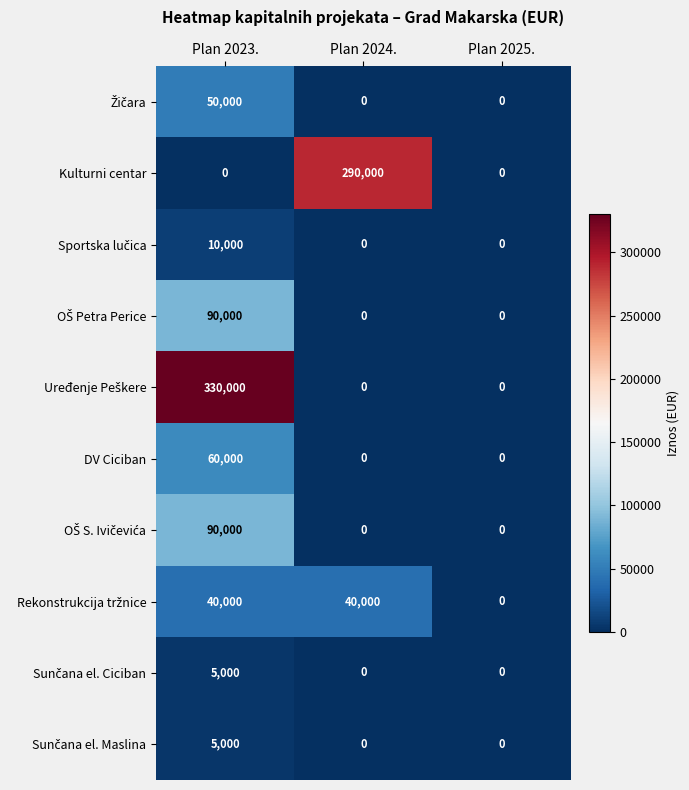

What is the sum of the Kulturni centar values at Plan 2023. and Plan 2024.?

290000